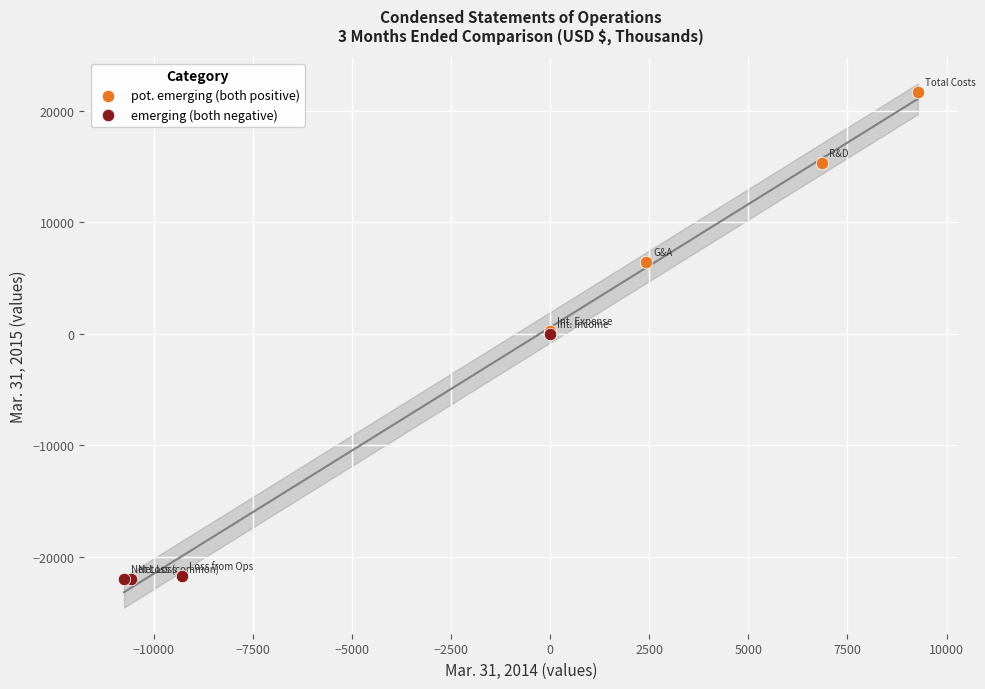

What are all the series names shown in the legend?

pot. emerging (both positive), emerging (both negative)